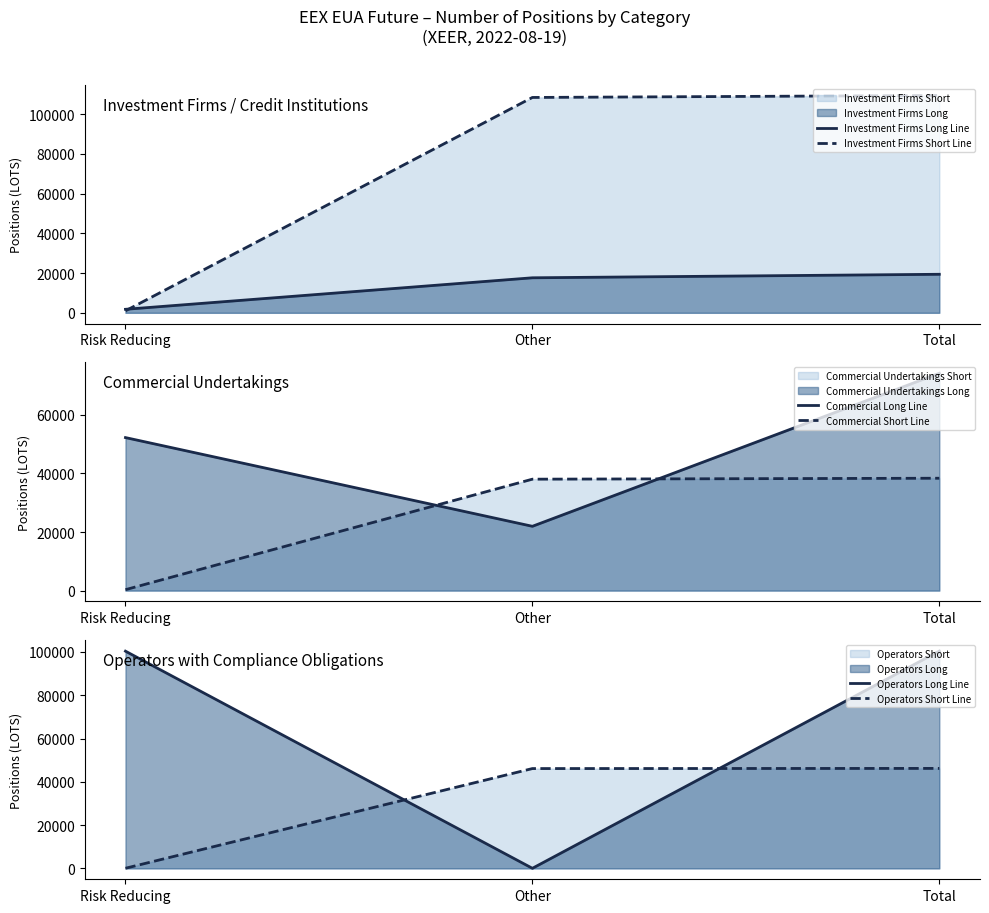

The value of Investment Firms Long Line at Other is 17624. True or false?

True